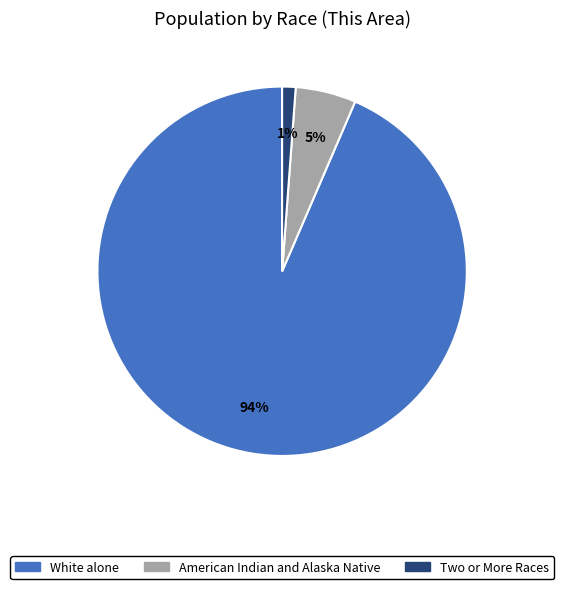

To the nearest percent, what is the average slice percentage?

33%